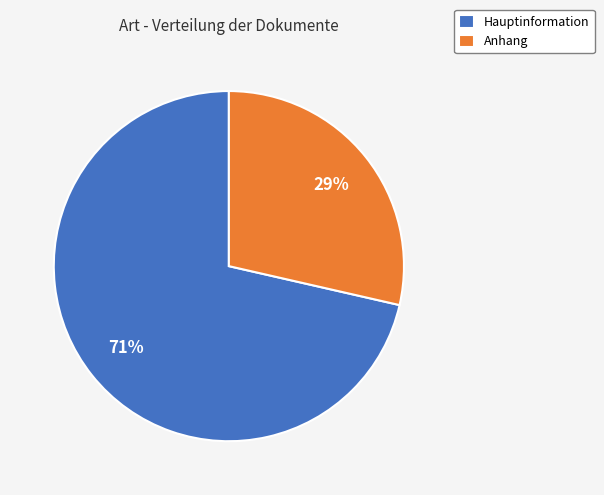

What percentage is the Hauptinformation slice, to the nearest percent?

71%